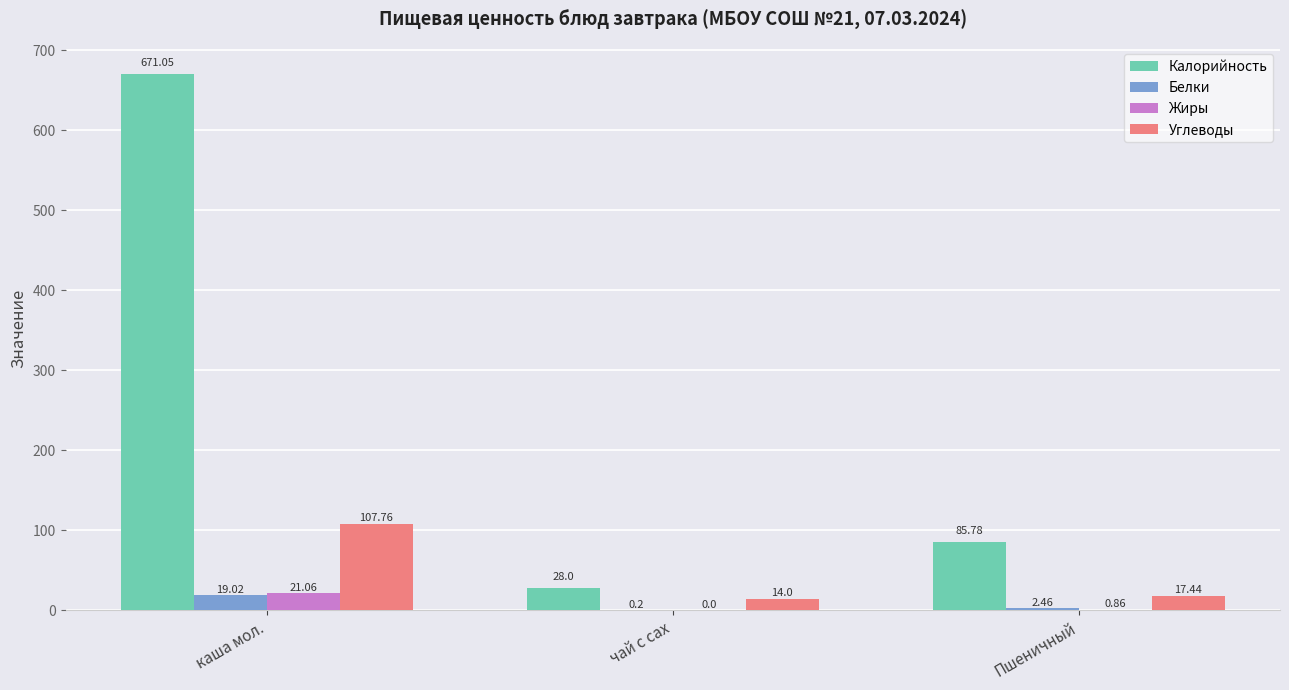

What is the sum of the Калорийность values at Пшеничный and чай с сах?

113.8